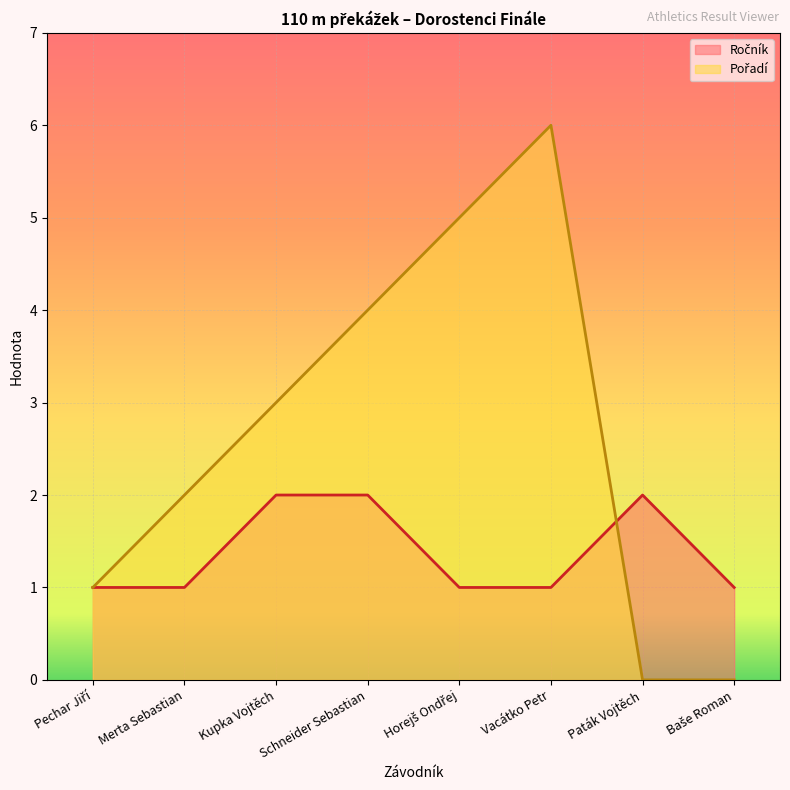

Between Paták Vojtěch and Schneider Sebastian, which is larger?

Paták Vojtěch